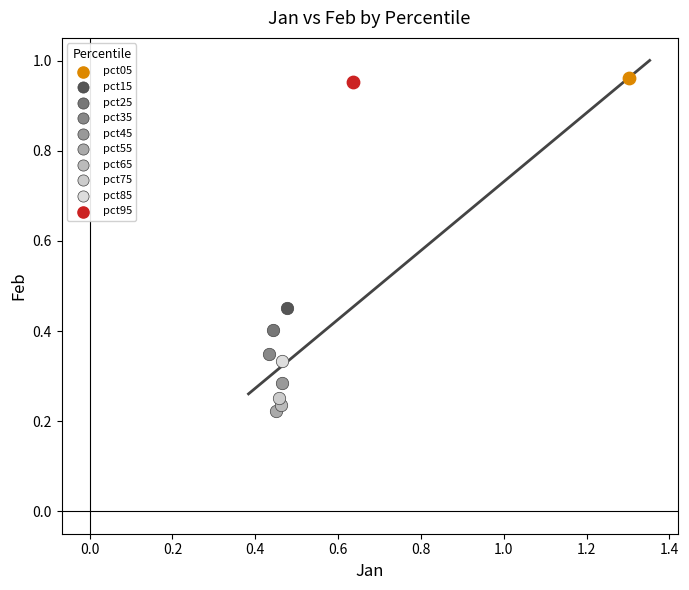

Which series contains the highest Y value?

pct05